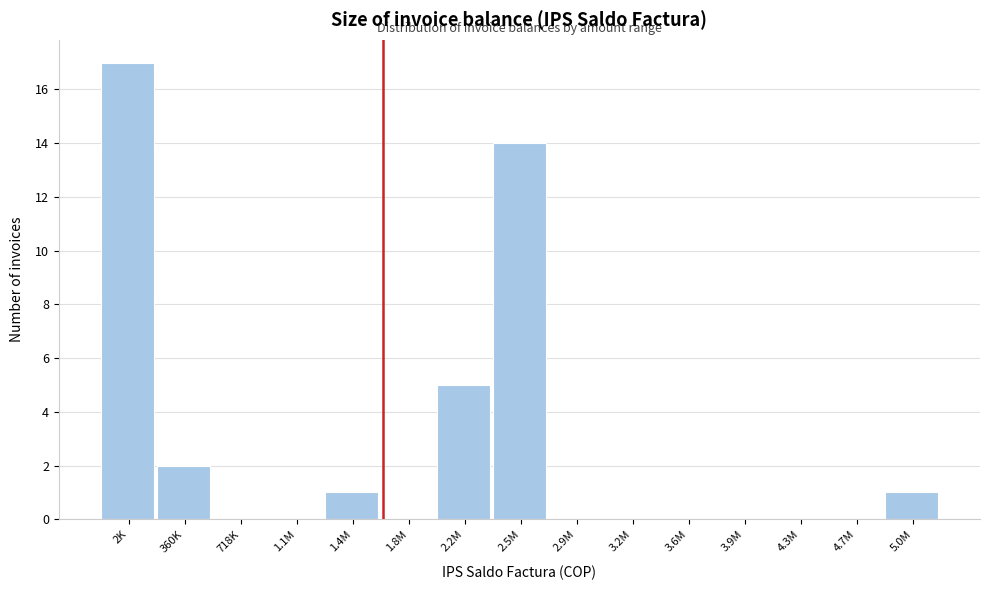

Reading left to right, transcribe all the data shown in this chart.

2K=17	360K=2	718K=0	1.1M=0	1.4M=1	1.8M=0	2.2M=5	2.5M=14	2.9M=0	3.2M=0	3.6M=0	3.9M=0	4.3M=0	4.7M=0	5.0M=1